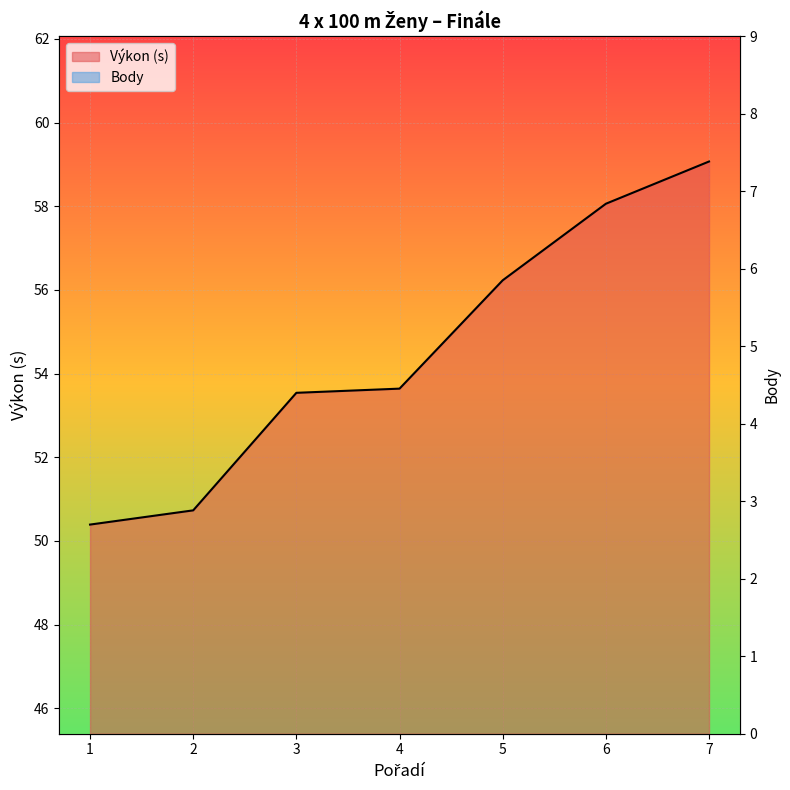

Where does the Výkon series first go above 53?

3